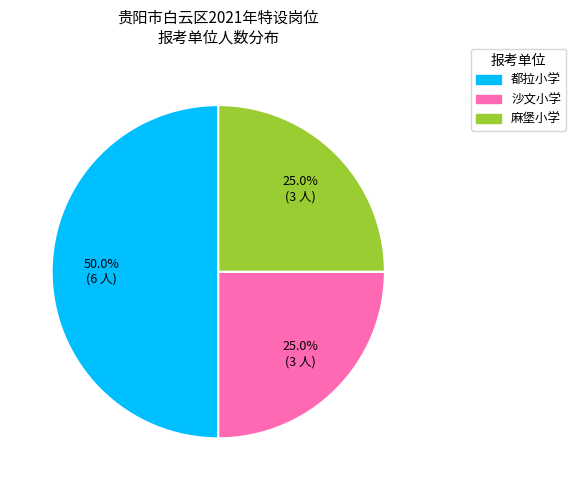

What percentage do 麻堡小学 and 沙文小学 together represent?

50.0%